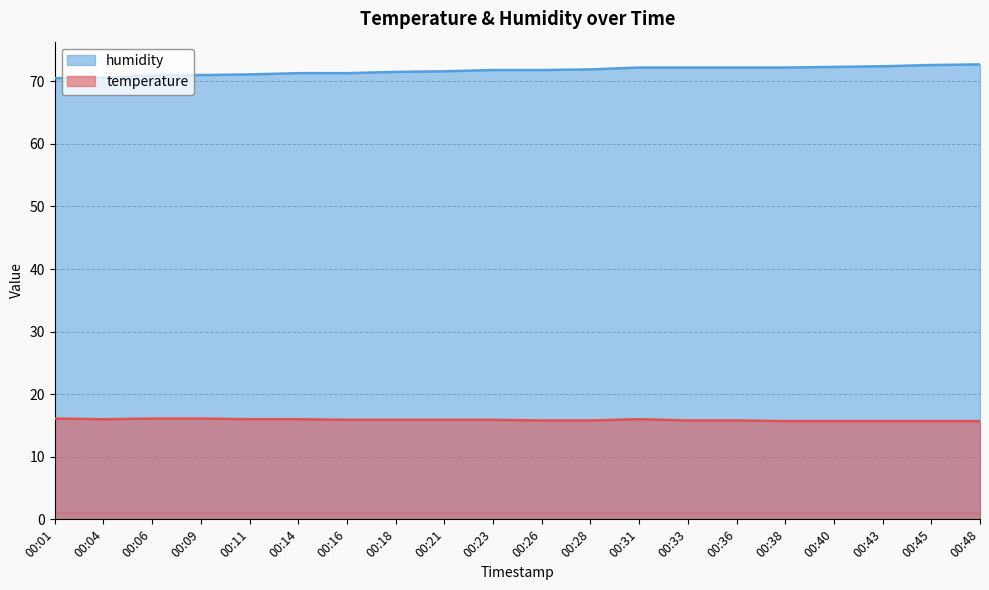

True or false: humidity and temperature cross at least once.

False